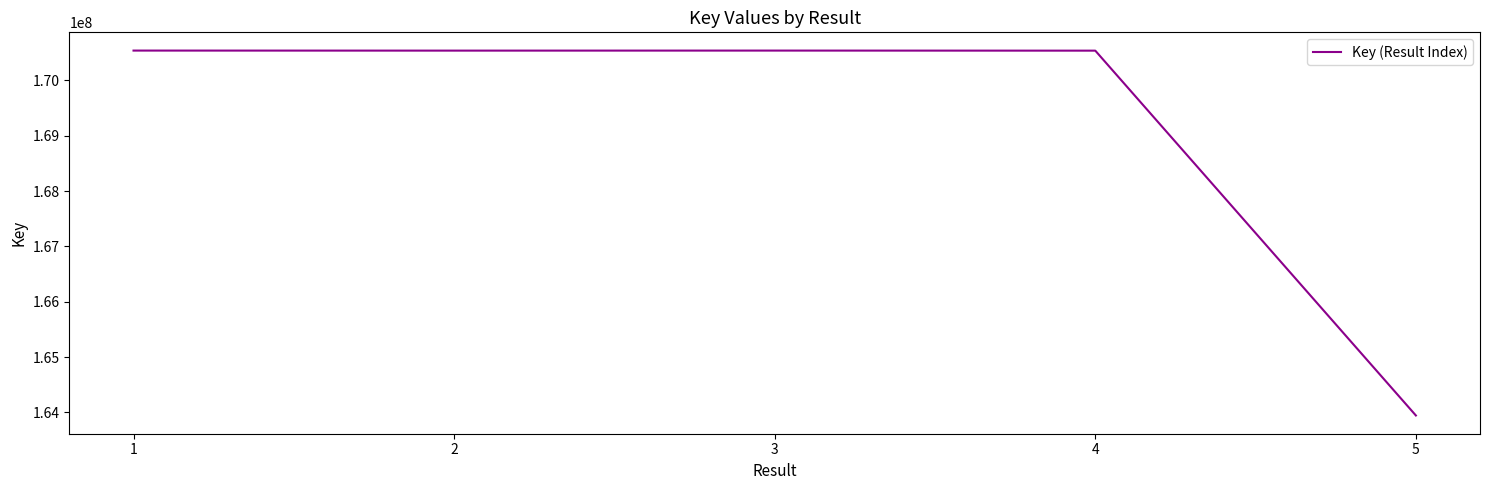

What is the average value?

169220321